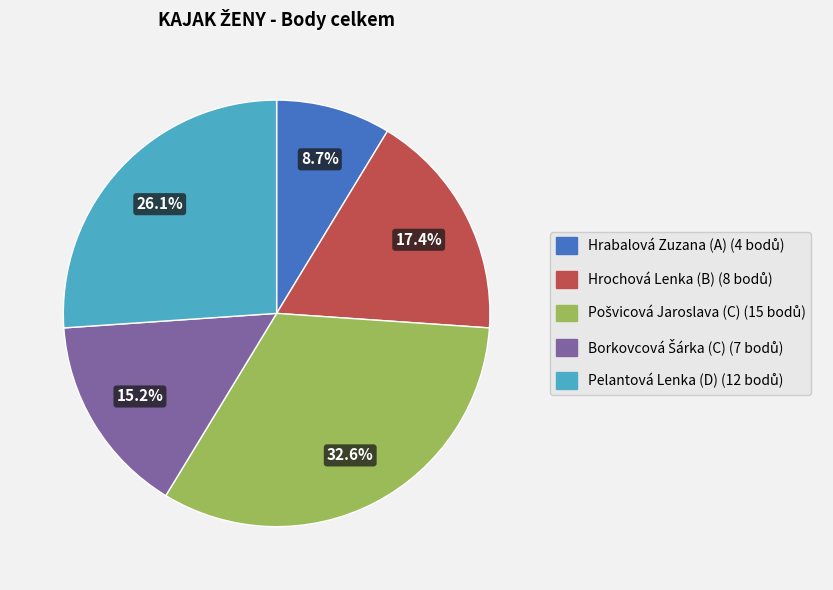

What percentage is NOT represented by Hrabalová Zuzana (A)?

91.3%